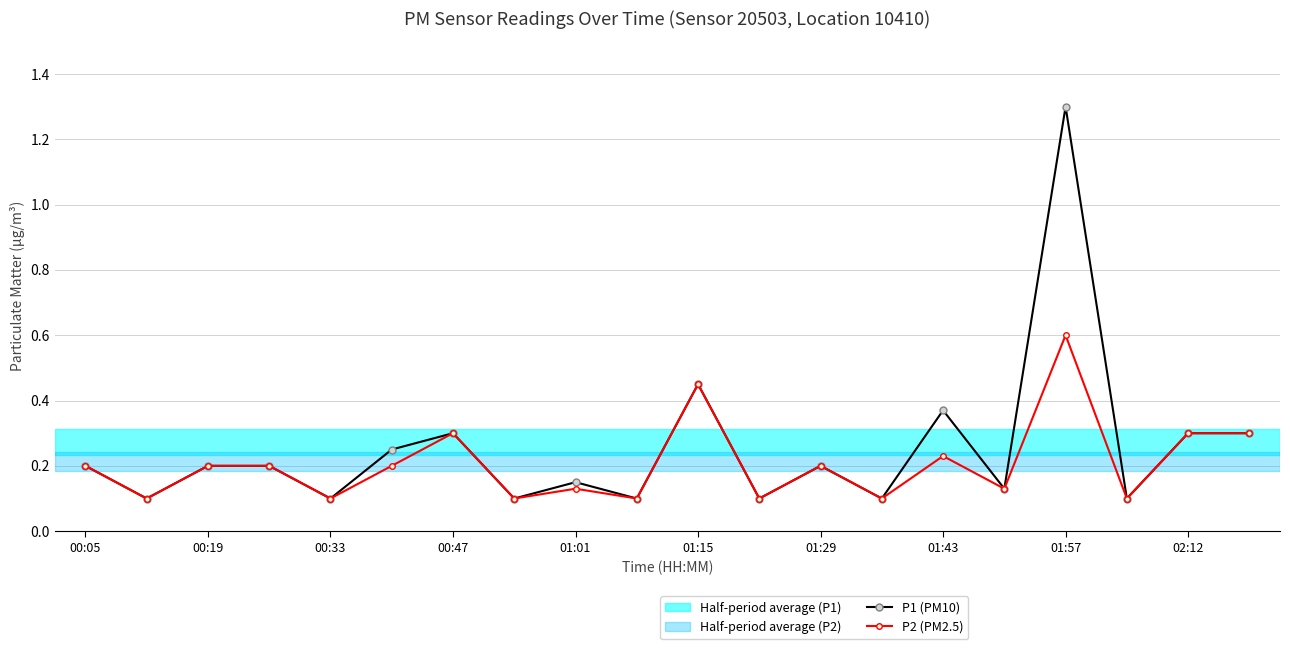

In P1 (PM10), how many points are lower than both neighbors (excluding endpoints)?

8